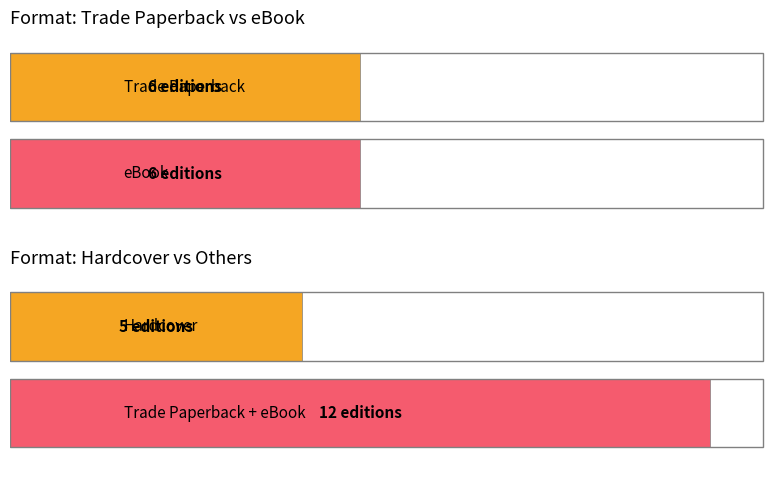

Is the value of Trade Paperback at End Zone greater than the value of Hardcover at Kickoff!?

Yes